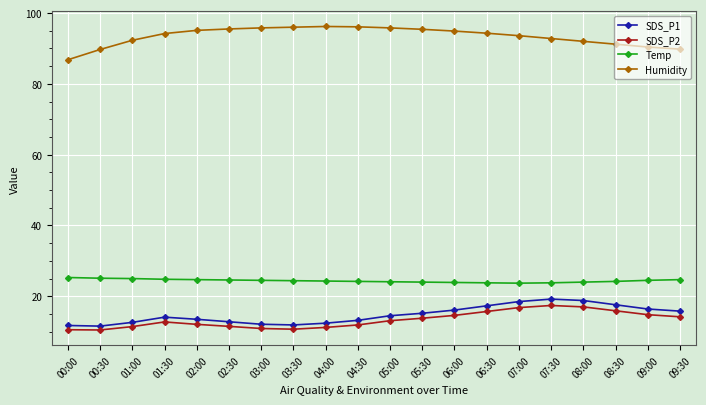

At 04:30, list the series in order from smallest to largest.

SDS_P2, SDS_P1, Temp, Humidity